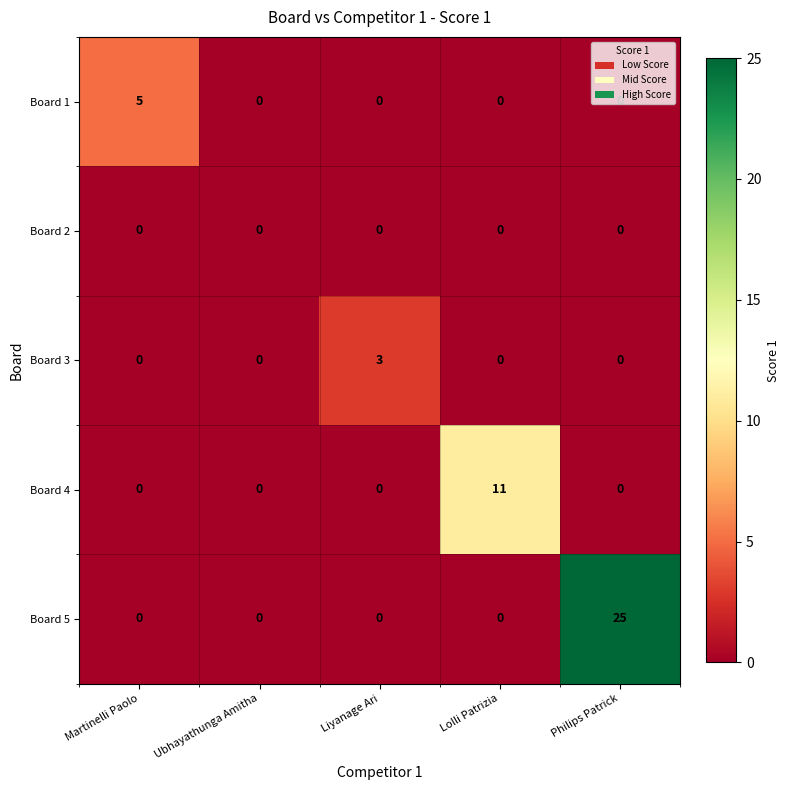

Which series has the widest spread of values?

Board 5